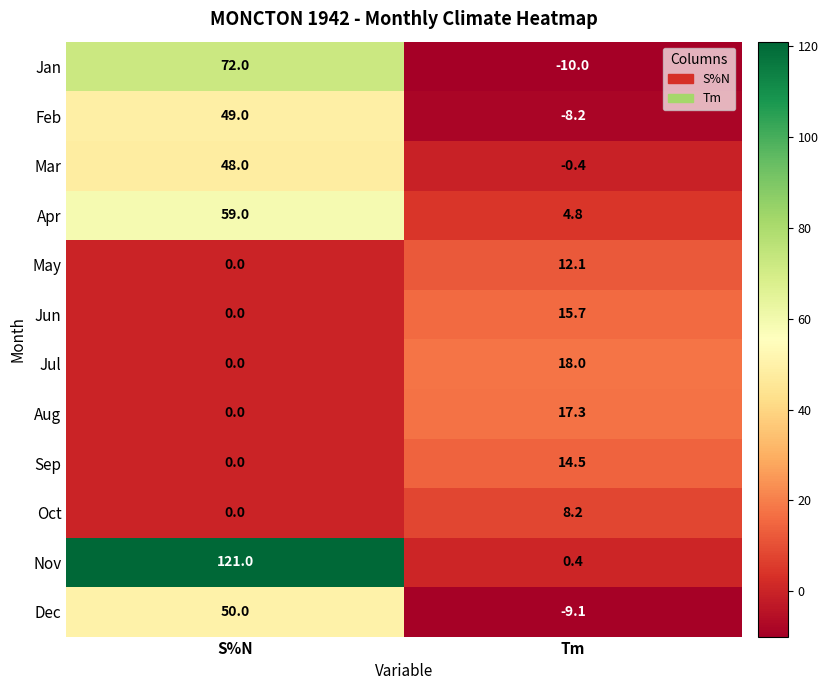

Where does the Sep series first go above 14?

Tm